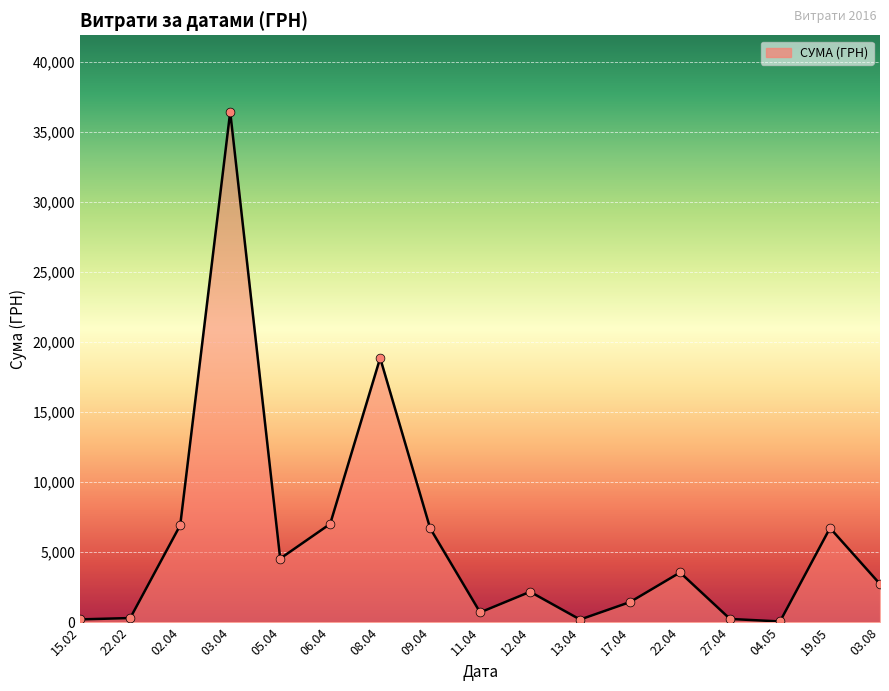

What is the change in value from 12.04 to 04.05?

-2118.8